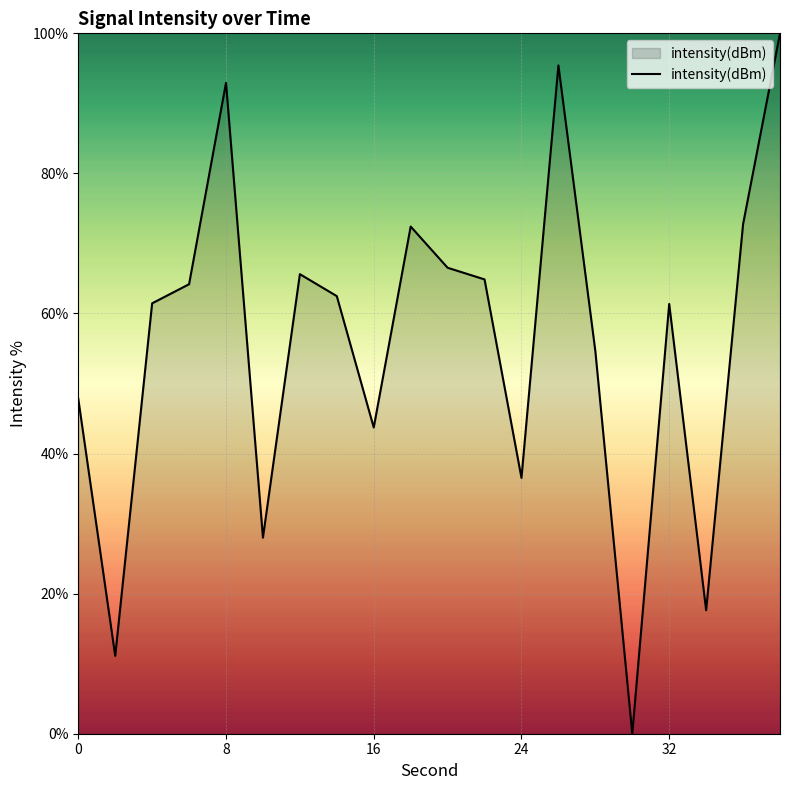

How many interior local valleys (lower than both neighbors) does the data have?

6